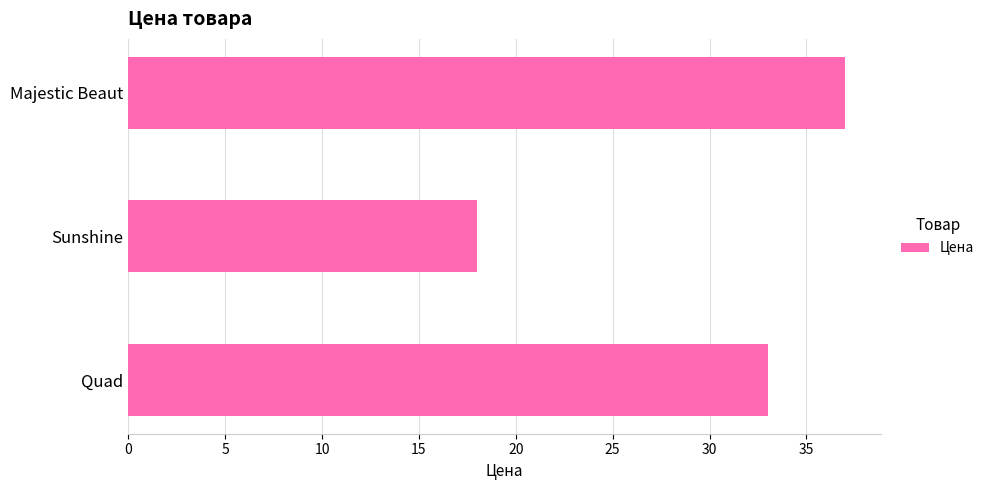

What value does the data have at Quad, to the nearest 5?

35